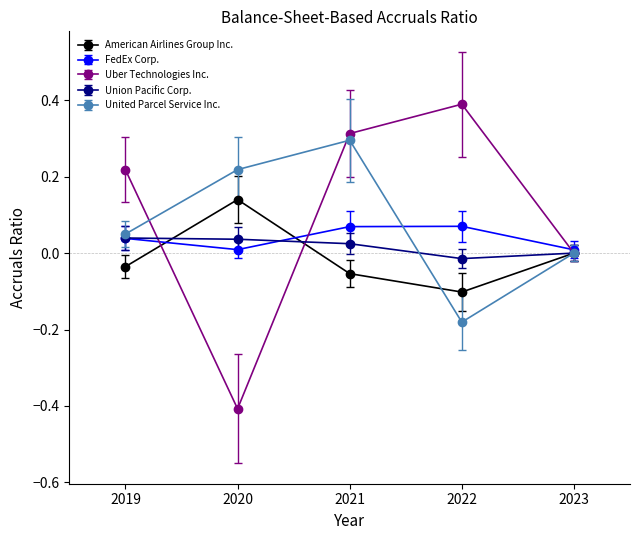

Which series has the widest spread of values?

Uber Technologies Inc.